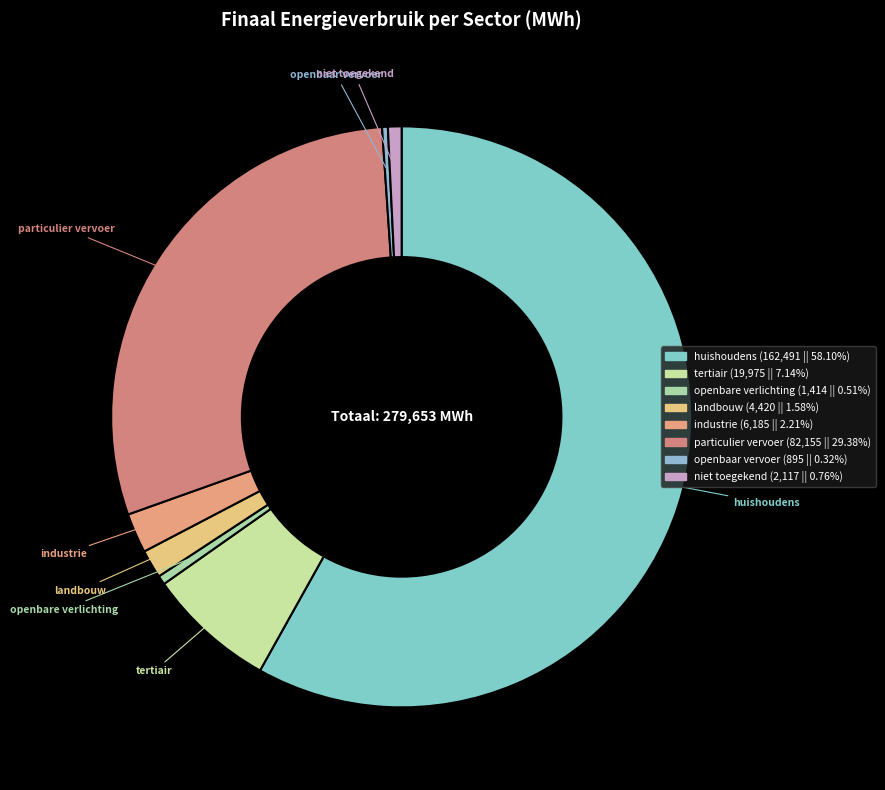

Which slice is the smallest?

openbaar vervoer